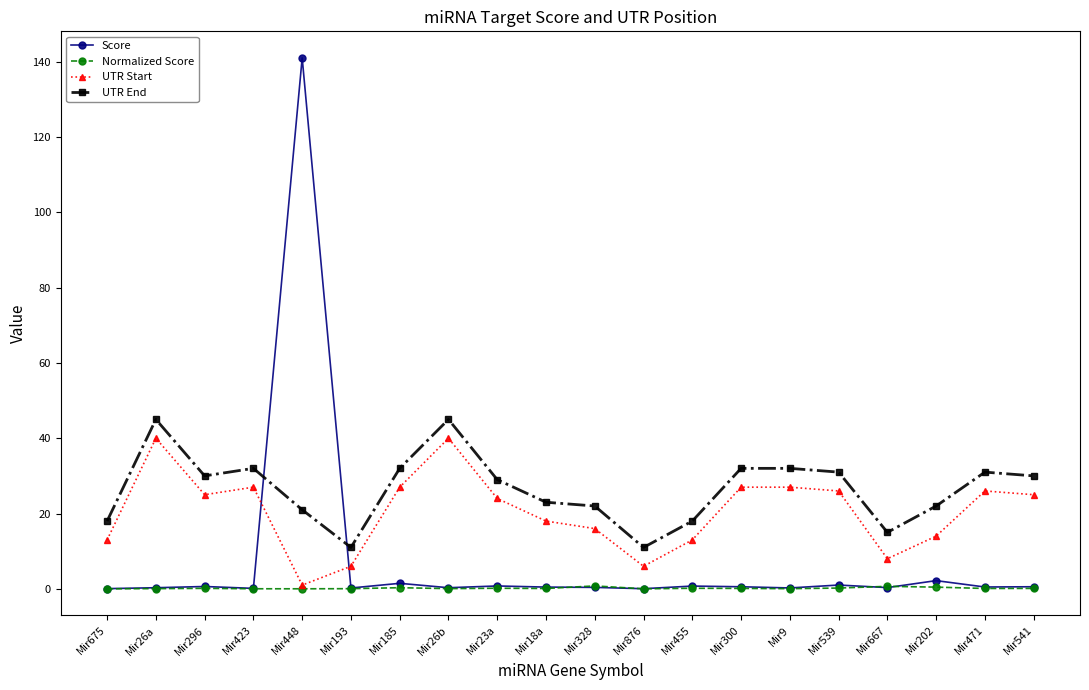

What is the total value across all series at Mir26a?

85.4